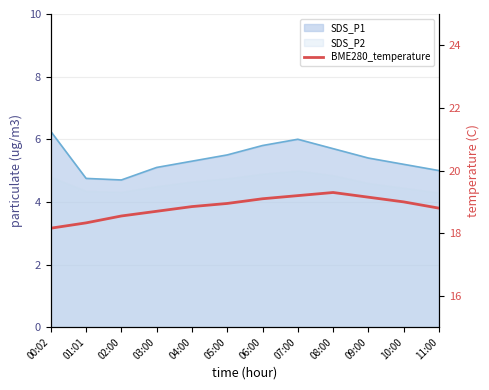

At which category is the sum across all series the highest?

07:00